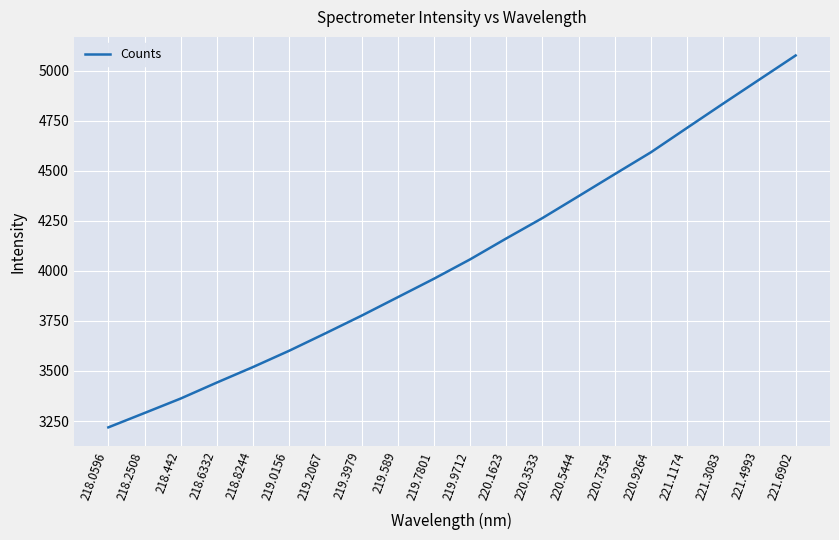

Rank the categories by value from highest to lowest.

221.6902, 221.4993, 221.3083, 221.1174, 220.9264, 220.7354, 220.5444, 220.3533, 220.1623, 219.9712, 219.7801, 219.589, 219.3979, 219.2067, 219.0156, 218.8244, 218.6332, 218.442, 218.2508, 218.0596